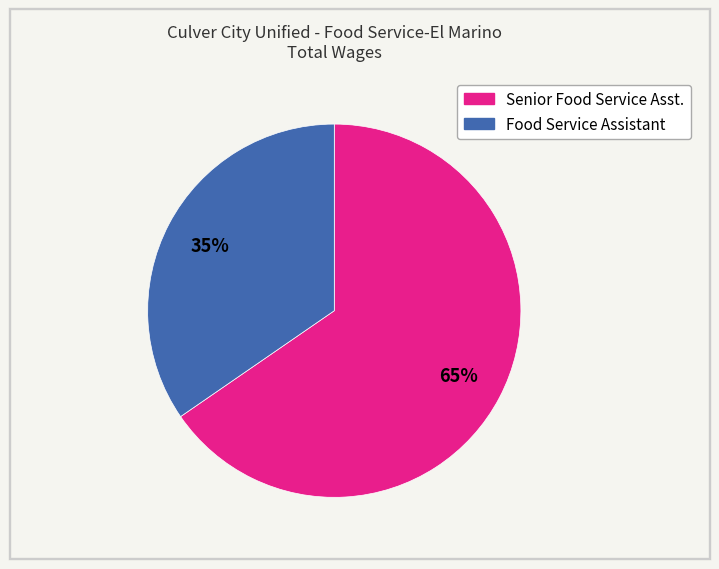

What percentage is the Senior Food Service Asst. slice, to the nearest percent?

65%